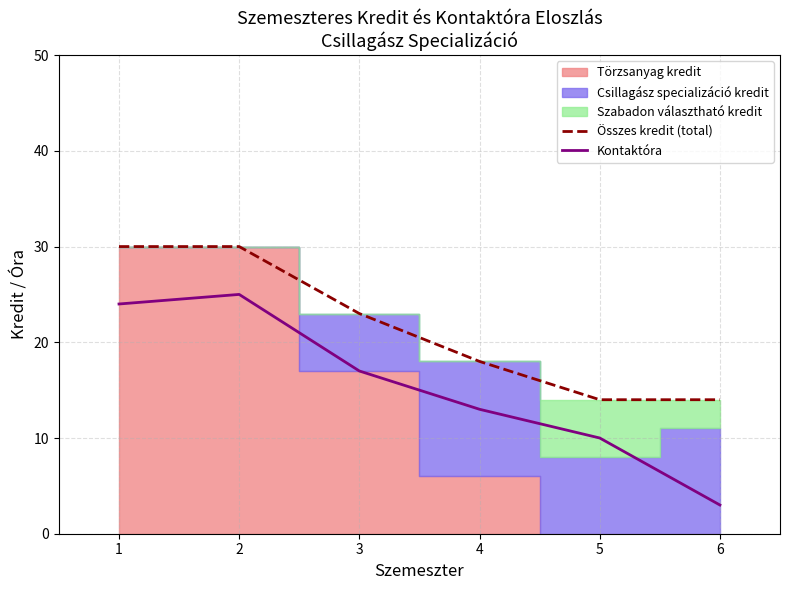

True or false: Kontaktóra and Összes kredit (total) cross at least once.

False